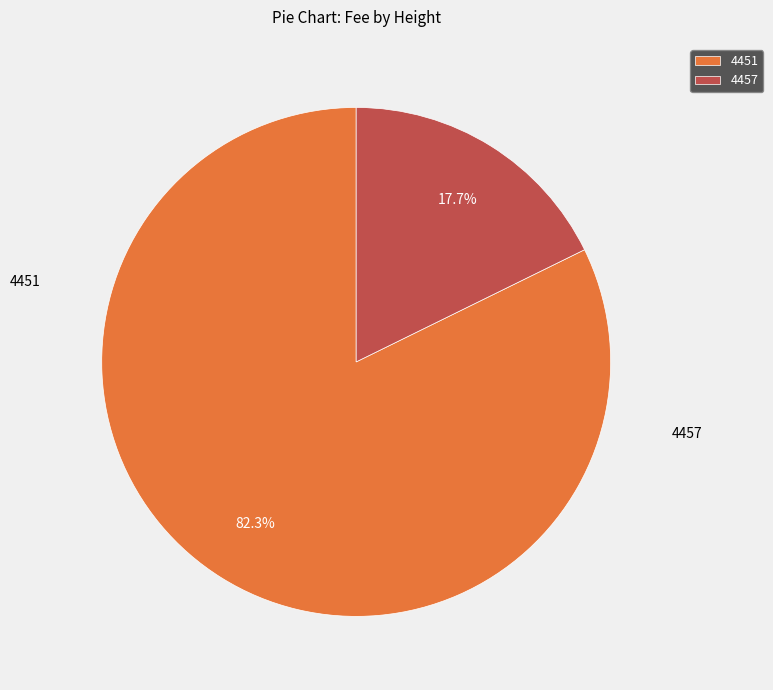

To the nearest percent, what is the average slice percentage?

50%